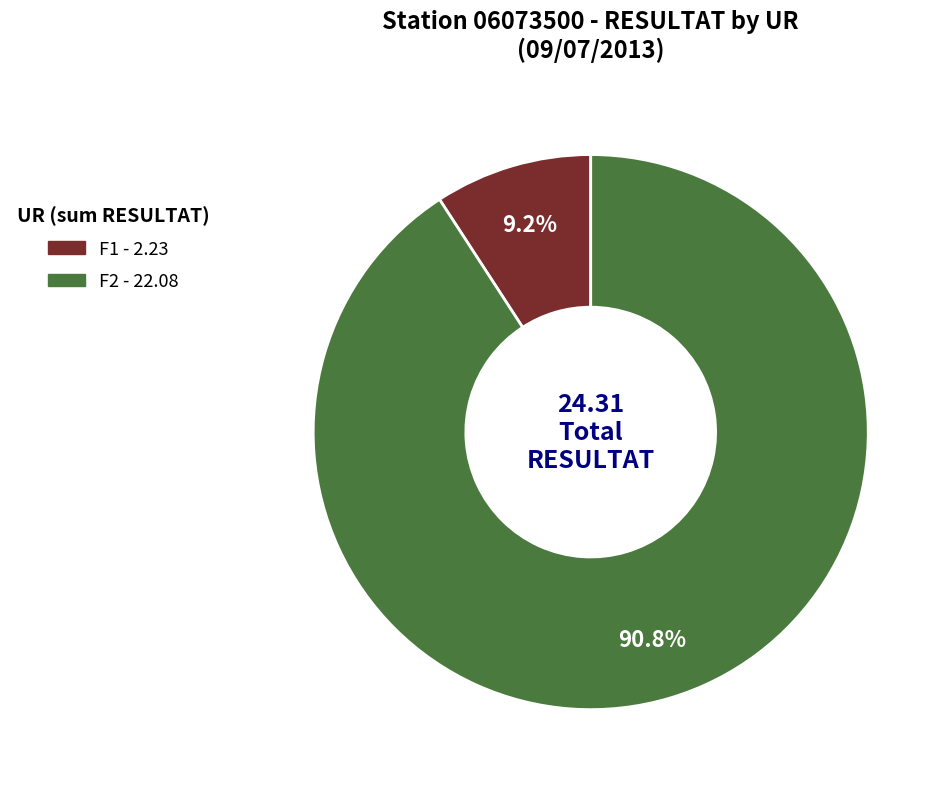

Is there a majority slice in this chart?

Yes